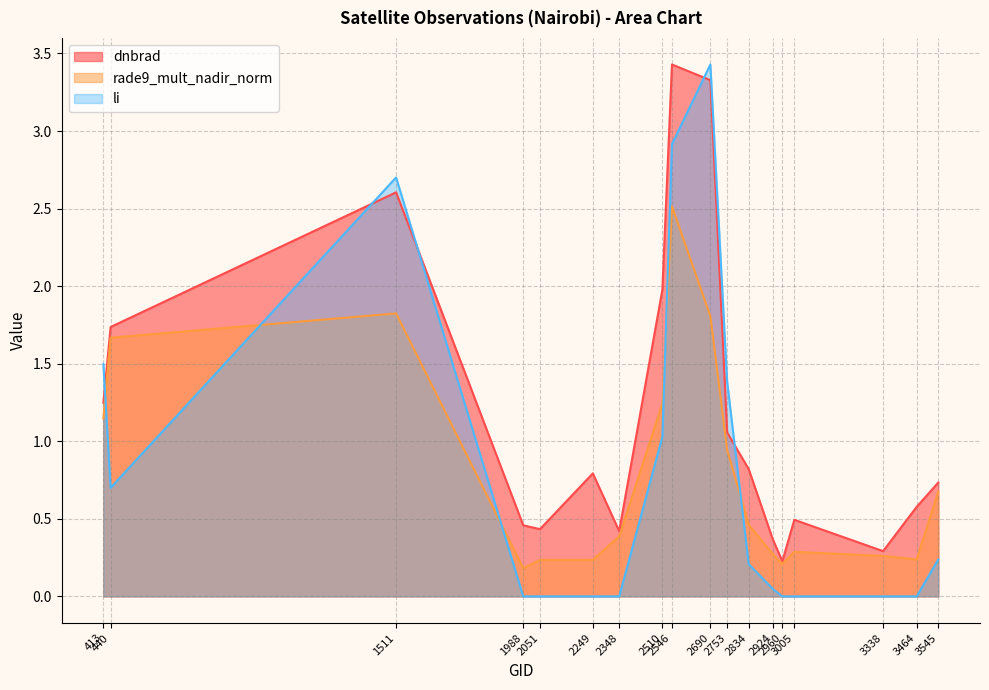

How many lines are shown in the chart?

3